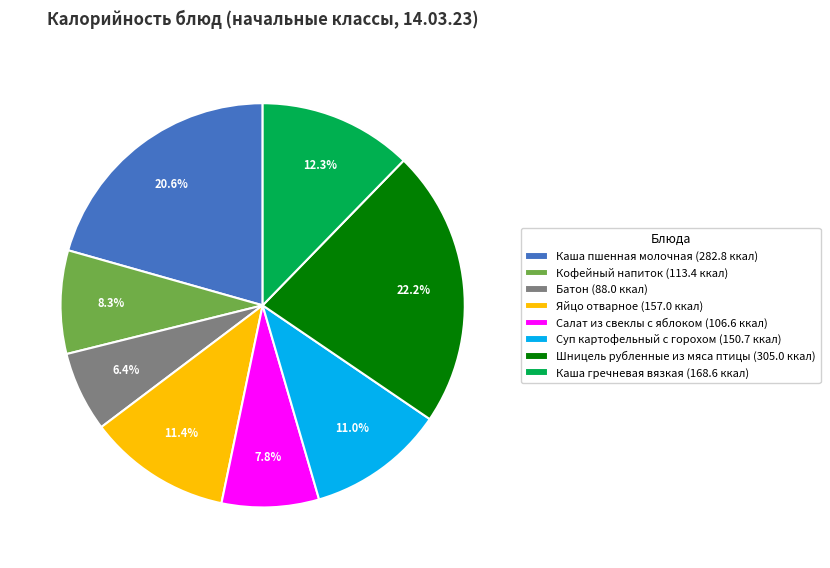

Is Кофейный напиток (113.4 ккал) the majority of the pie?

No